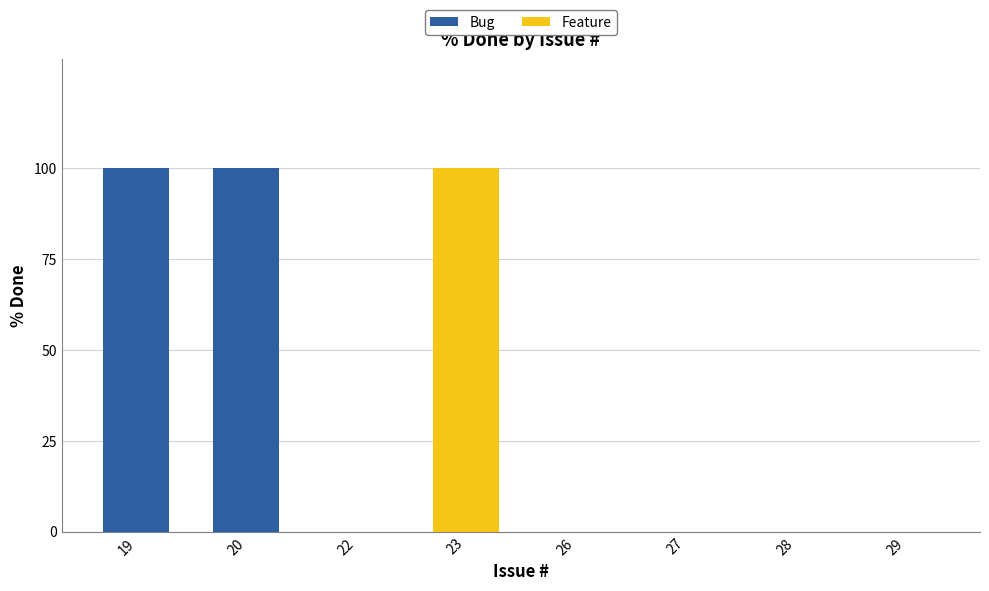

The Bug series shows 0 at 23. True or false?

True